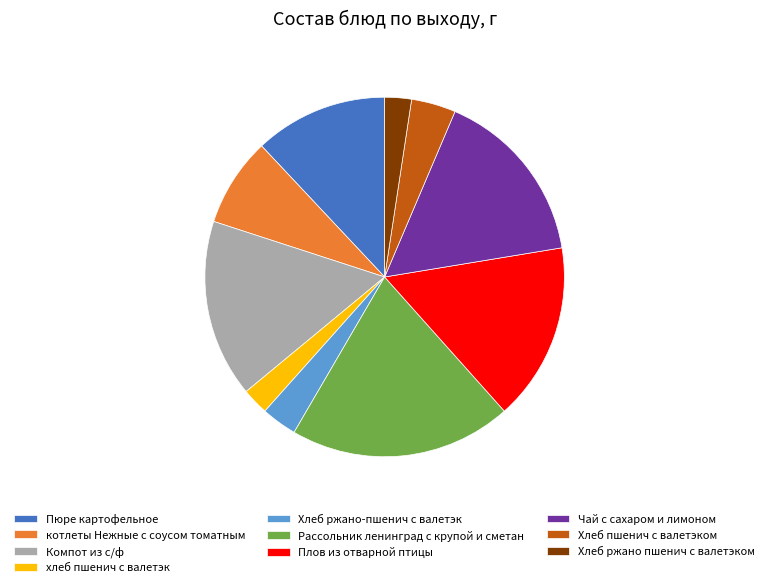

What is the largest slice in the pie chart?

Рассольник ленинград с крупой и сметан